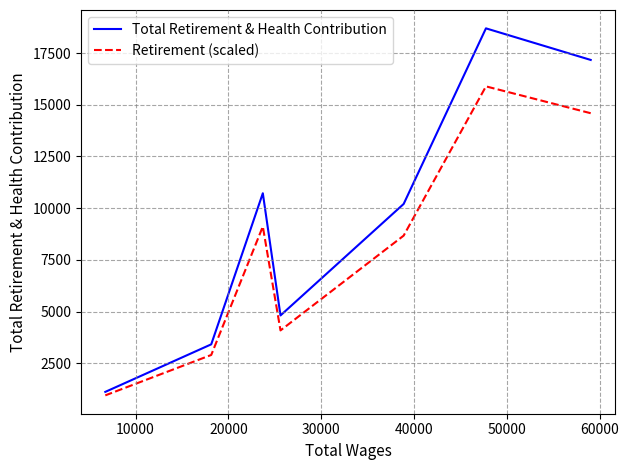

In Retirement (scaled), how many points are lower than both neighbors (excluding endpoints)?

1